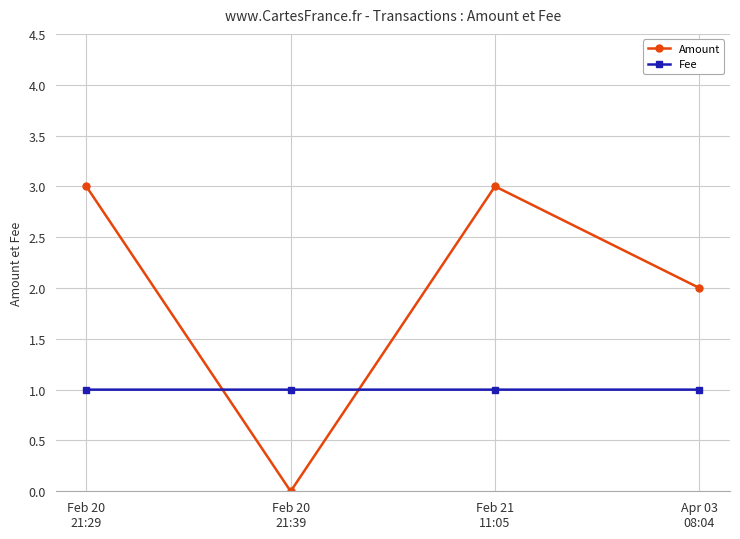

In Amount, how many points are higher than both neighbors (excluding endpoints)?

1